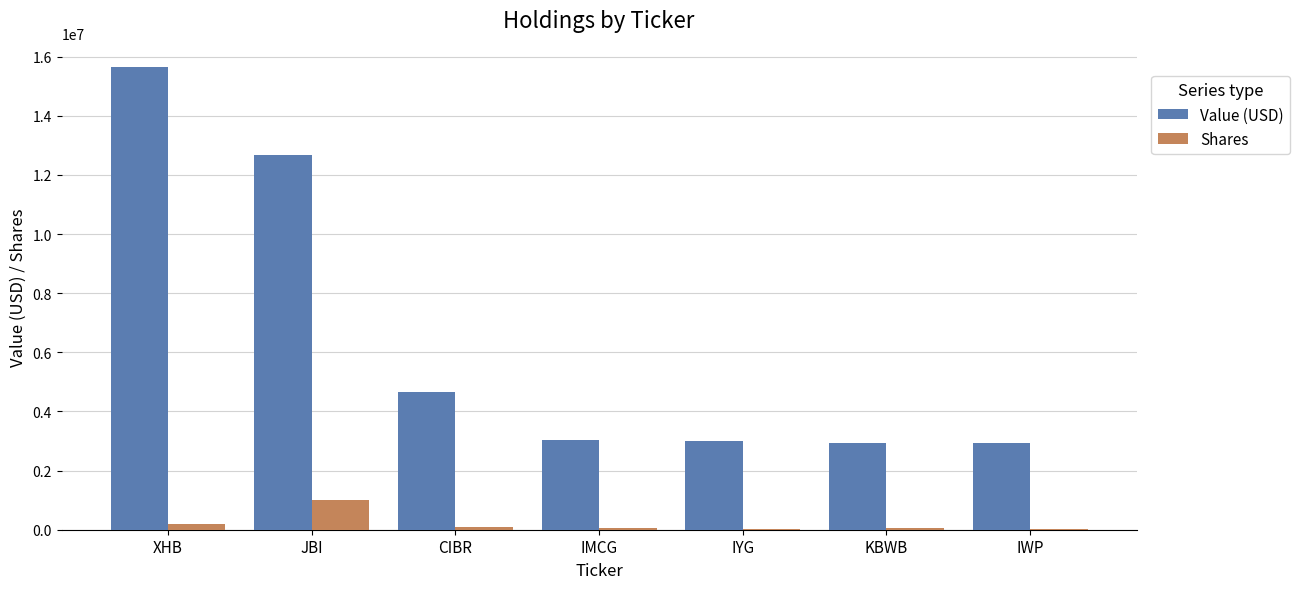

Is it true that Value (USD) equals 1171419 at IMCG?

False